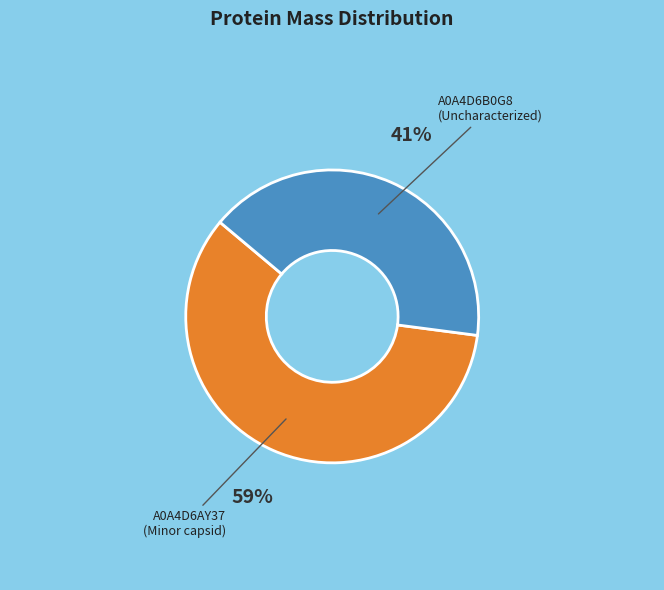

Which category has the biggest portion of the pie?

A0A4D6AY37 (Minor capsid)